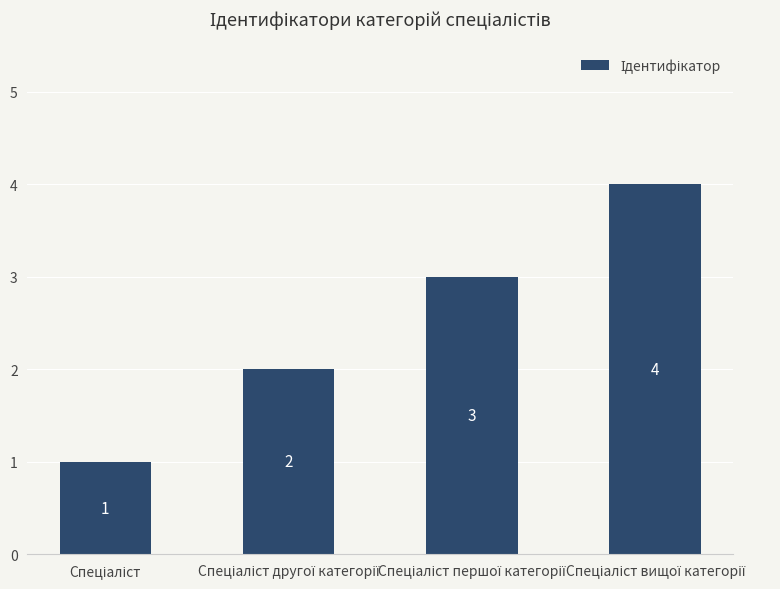

How many data points are less than 3?

2